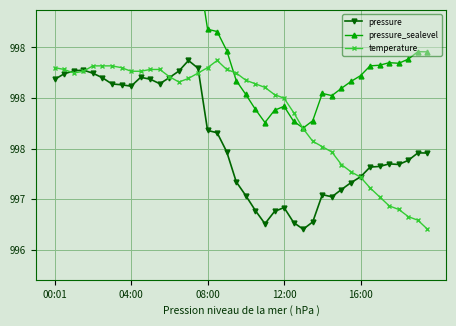

Rank the series by their maximum value, from highest to lowest.

pressure_sealevel, pressure, temperature